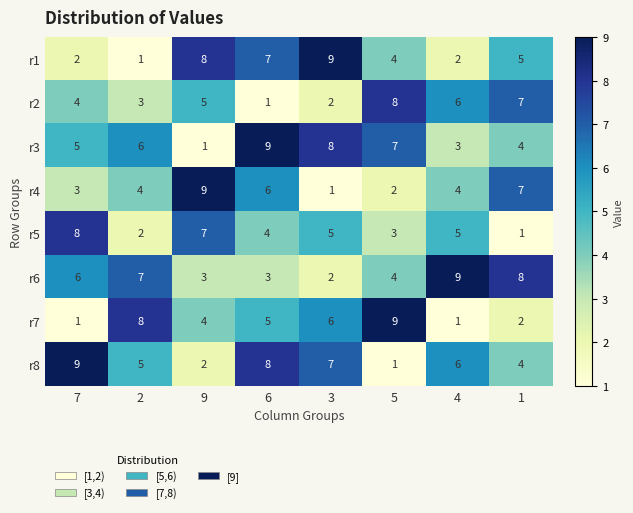

Count the r1 values in the range 2 to 8.

6